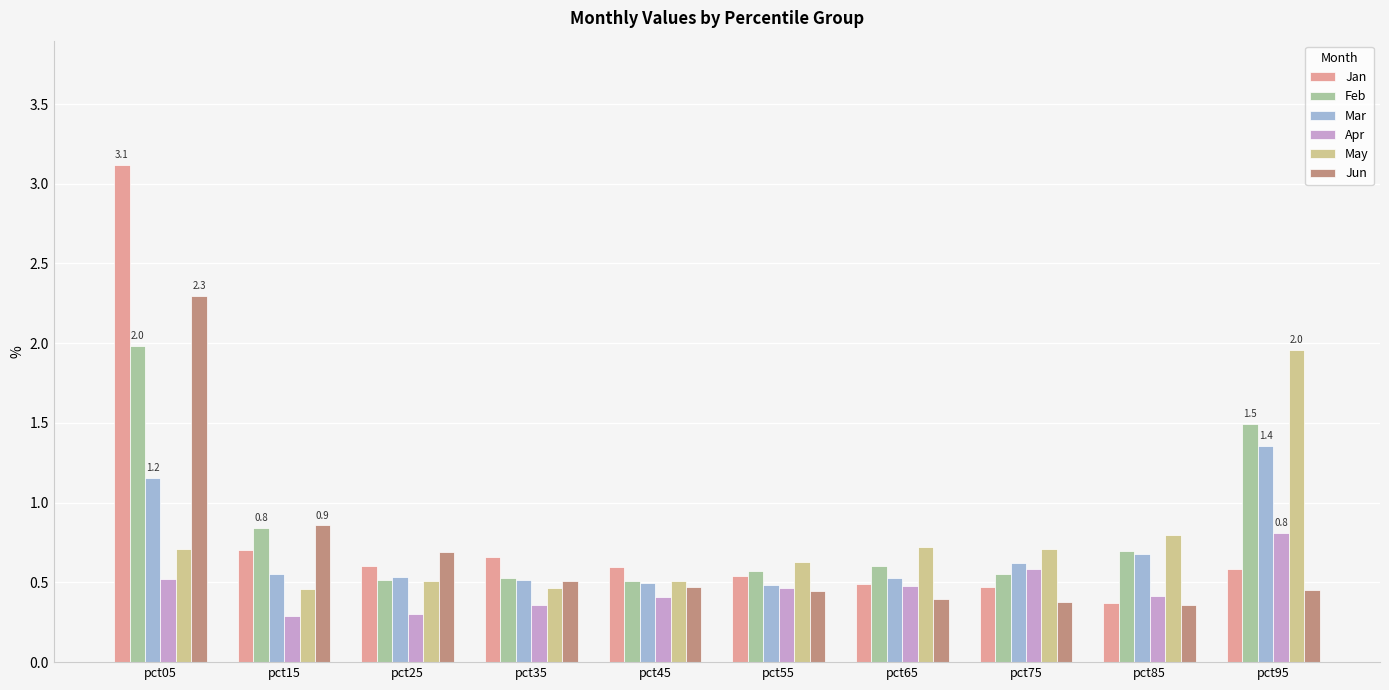

Is the value of Jan at pct75 greater than the value of May at pct45?

No